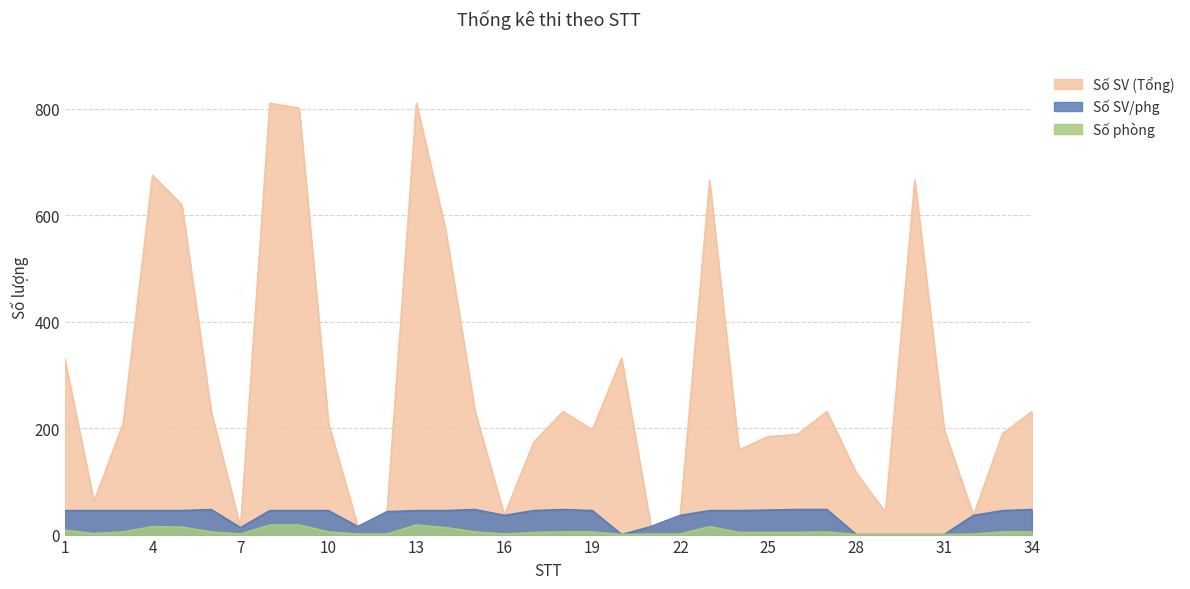

True or false: Số SV (Tổng) and Số phòng cross at least once.

False